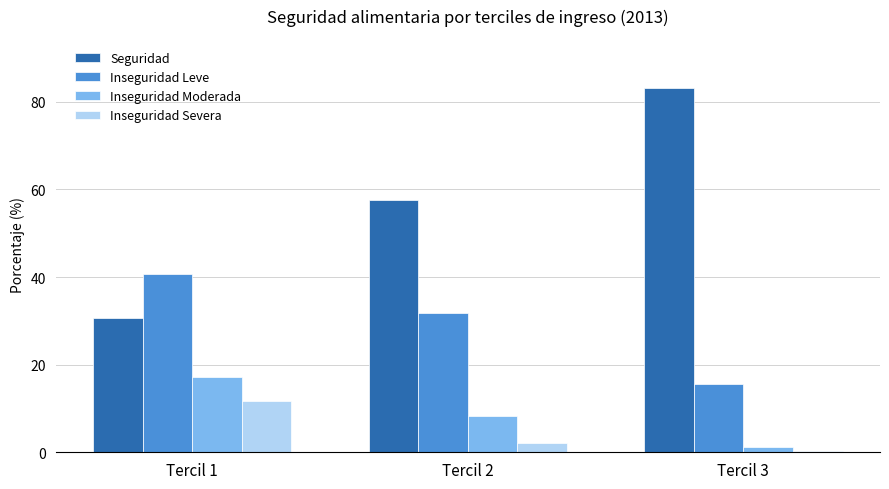

What is the greatest value displayed?

83.2